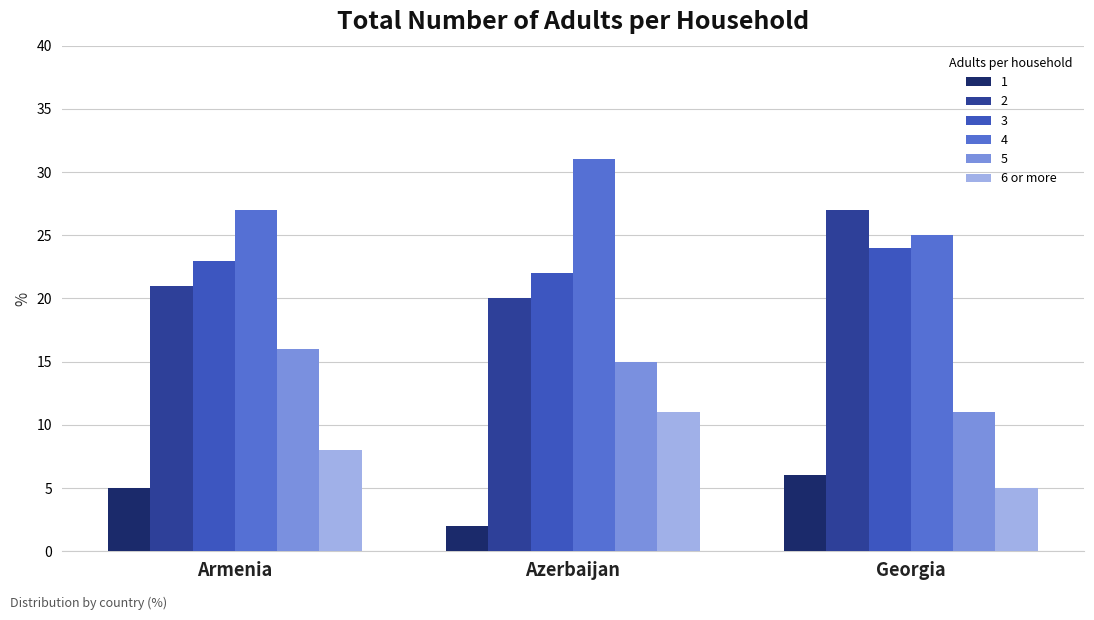

What is the difference between the highest and lowest values at Armenia?

22